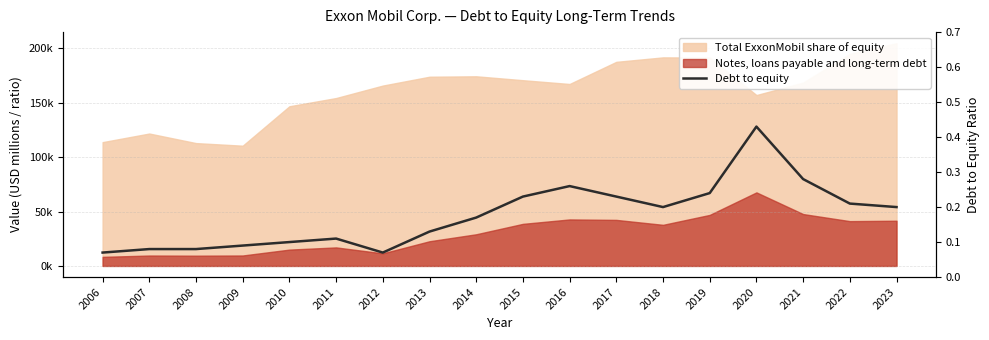

What is the average value?

0.2